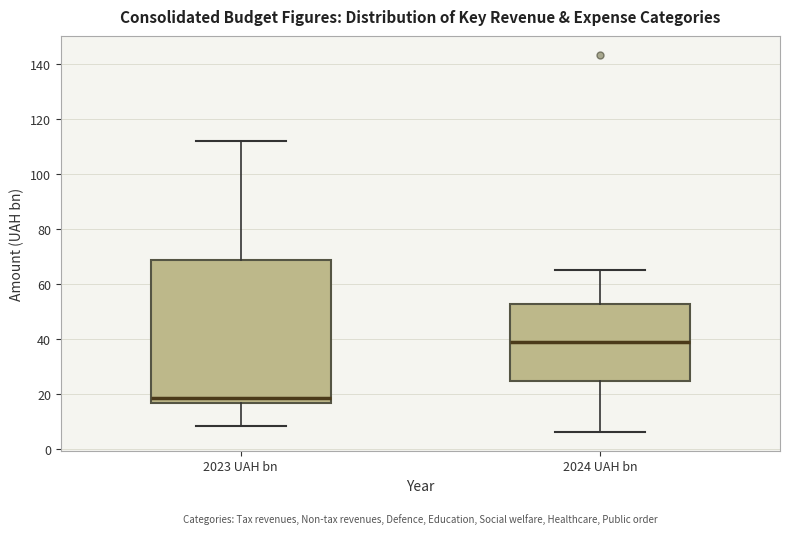

Which box's median line is the highest?

2024 UAH bn